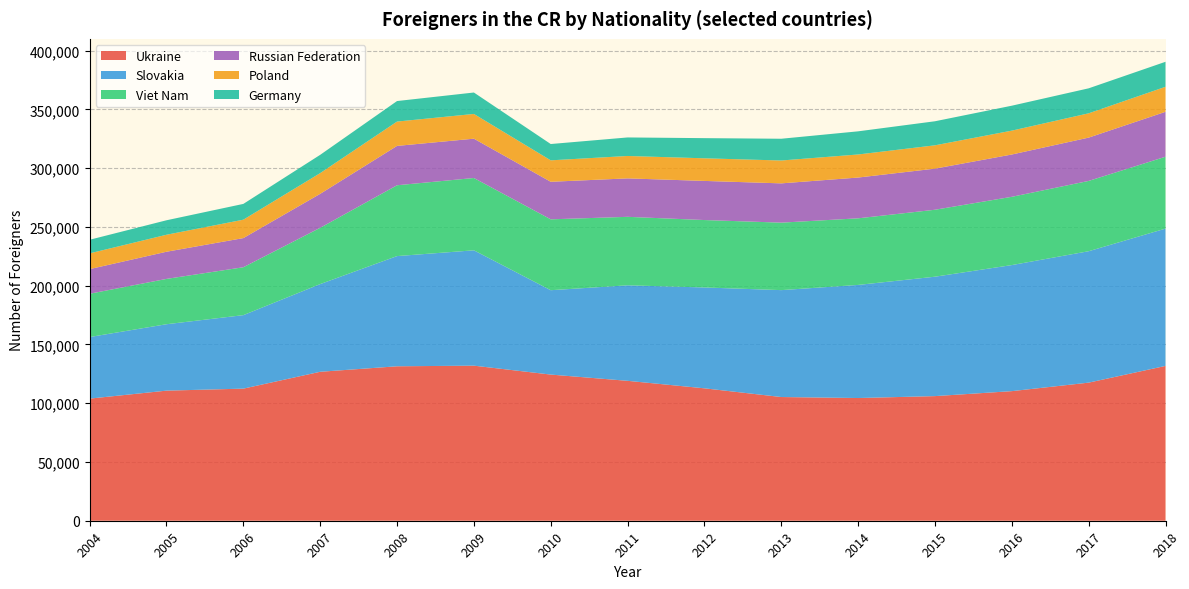

Reading right to left, list all the values displayed in this chart.

Ukraine: 131709	117480	110245	106019	104388	105239	112647	119025	124339	131925	131388	126721	112382	110671	103884
Slovakia: 116817	111804	107251	101589	96222	90948	85807	81253	71780	98130	93757	74603	62521	56502	52395
Viet Nam: 61143	59808	58080	56958	56666	57406	57360	58265	60301	61523	60258	47888	40752	38560	36832
Russian Federation: 38223	36840	35987	34972	34685	33415	33281	32709	31941	33447	33476	28886	24794	23109	20949
Poland: 21279	20669	20305	19840	19626	19452	19235	19058	18242	21045	20702	17630	15660	14451	13393
Germany: 21267	21261	21216	20464	19687	18507	17149	15763	13871	18228	17462	15548	13427	12320	11576